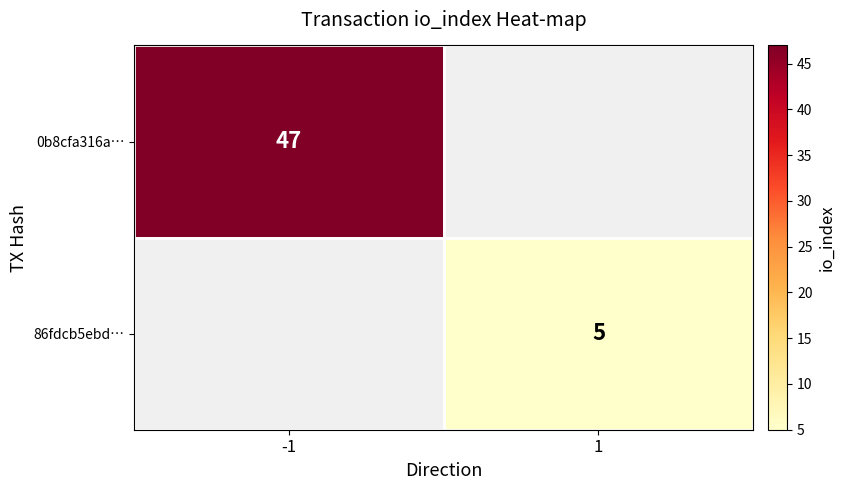

Count the number of data series in this chart.

2